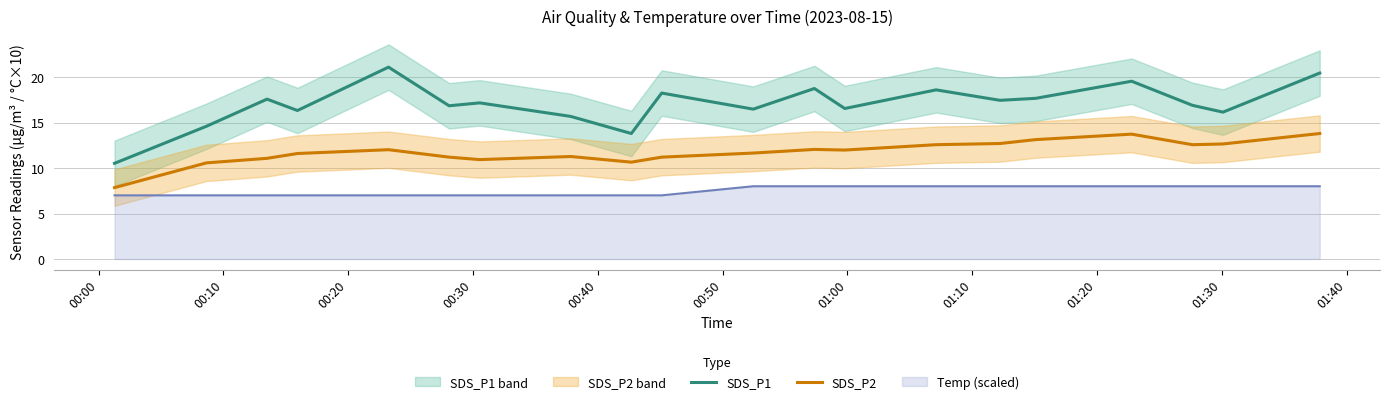

True or false: Temp (scaled) and SDS_P2 intersect in this chart.

False